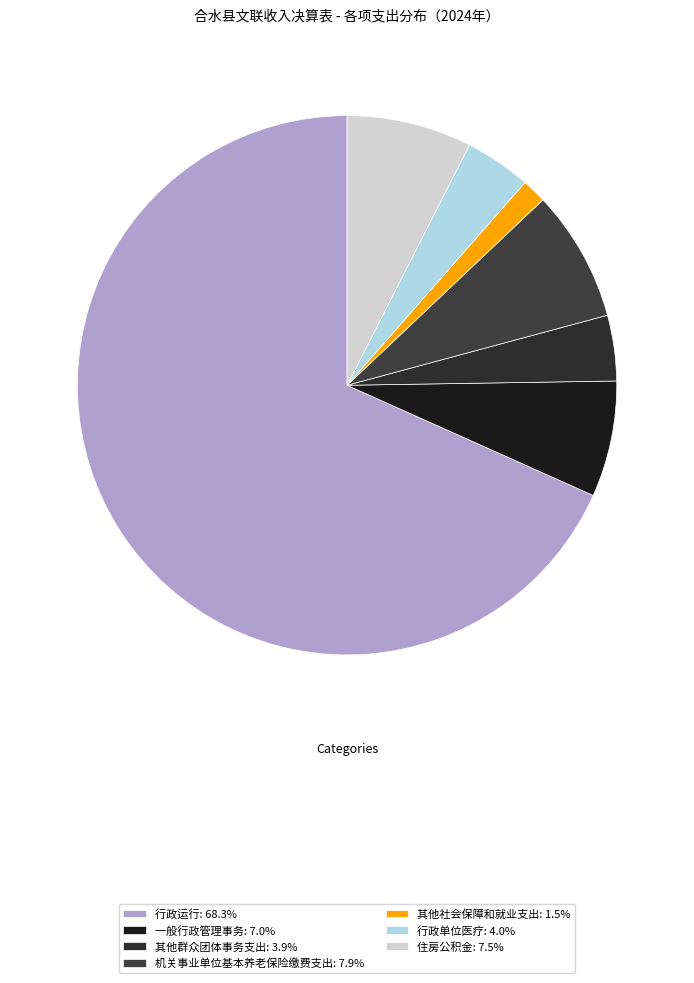

Is it true that 住房公积金 is 16% of the pie?

False